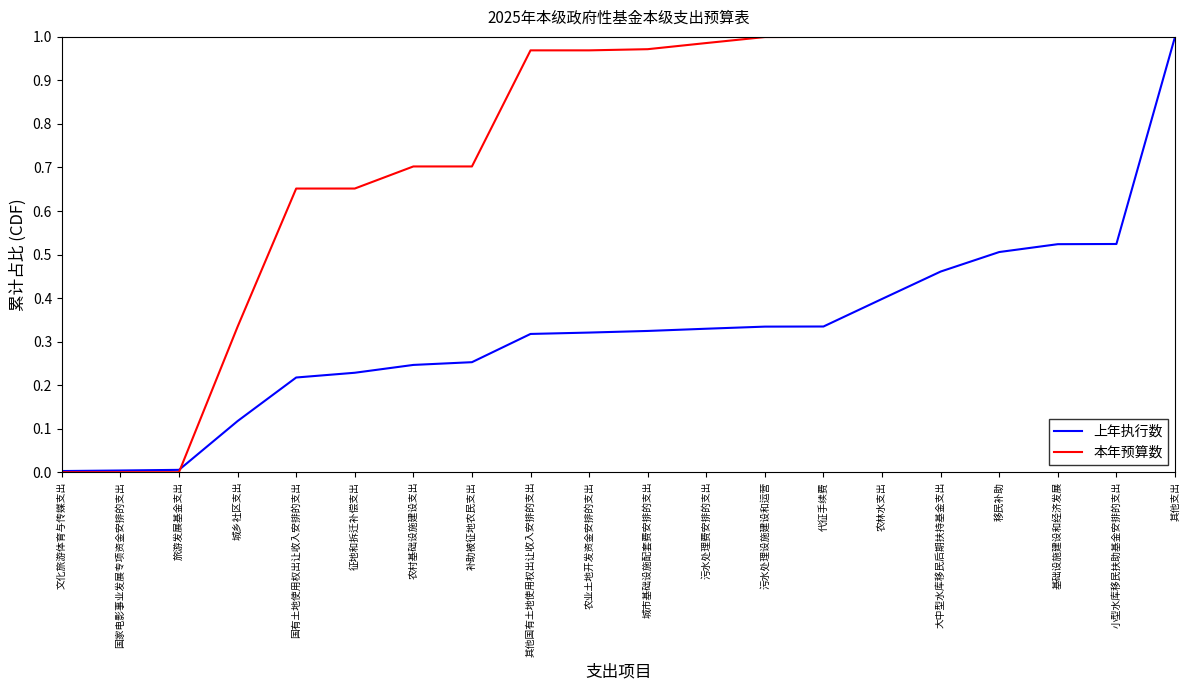

List the series in order of their overall mean, lowest first.

上年执行数, 本年预算数